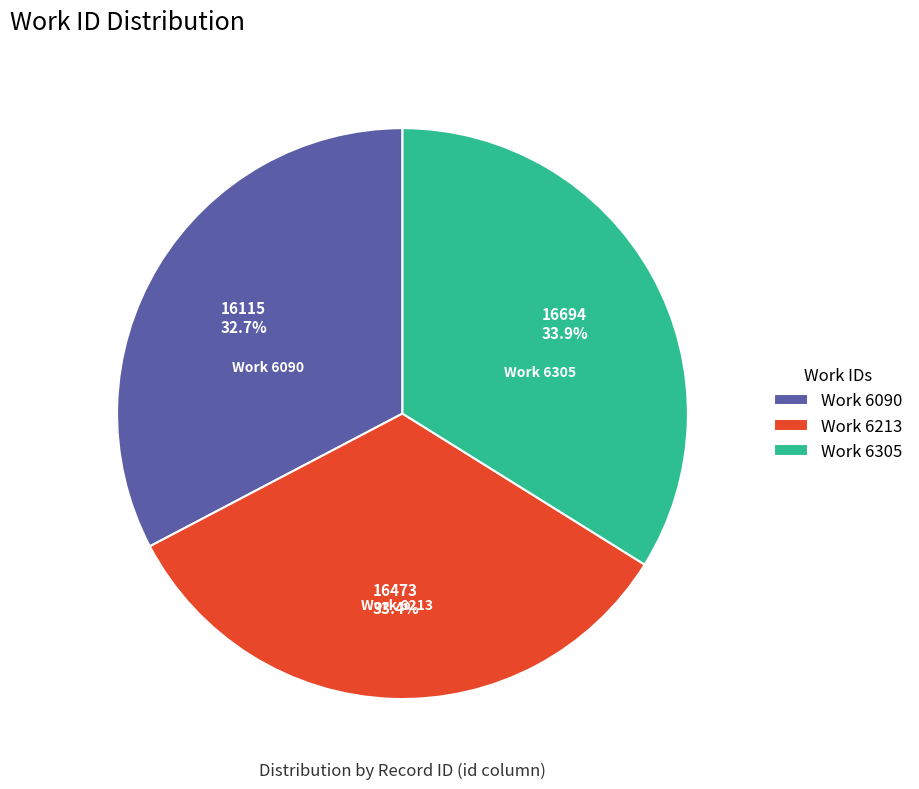

Count the number of slices in the pie.

3